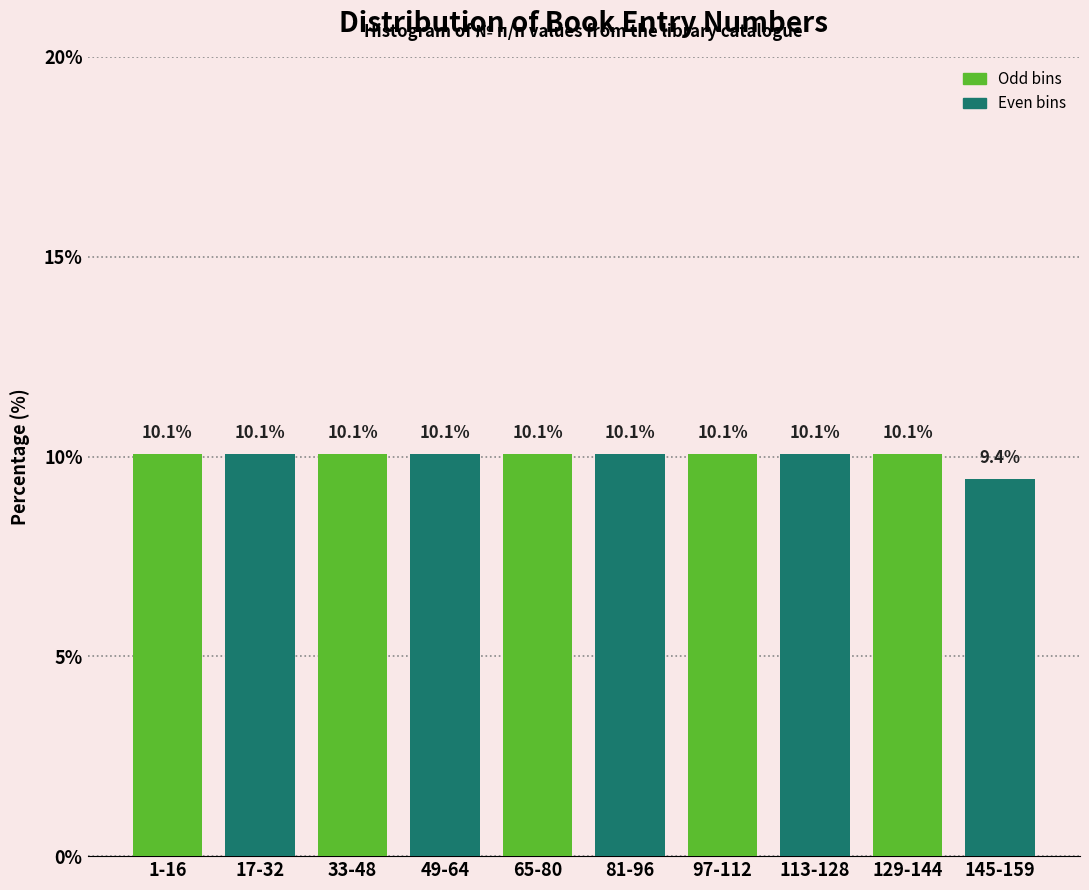

Reading left to right, extract all data points from this chart.

1-16=10.1	17-32=10.1	33-48=10.1	49-64=10.1	65-80=10.1	81-96=10.1	97-112=10.1	113-128=10.1	129-144=10.1	145-159=9.4